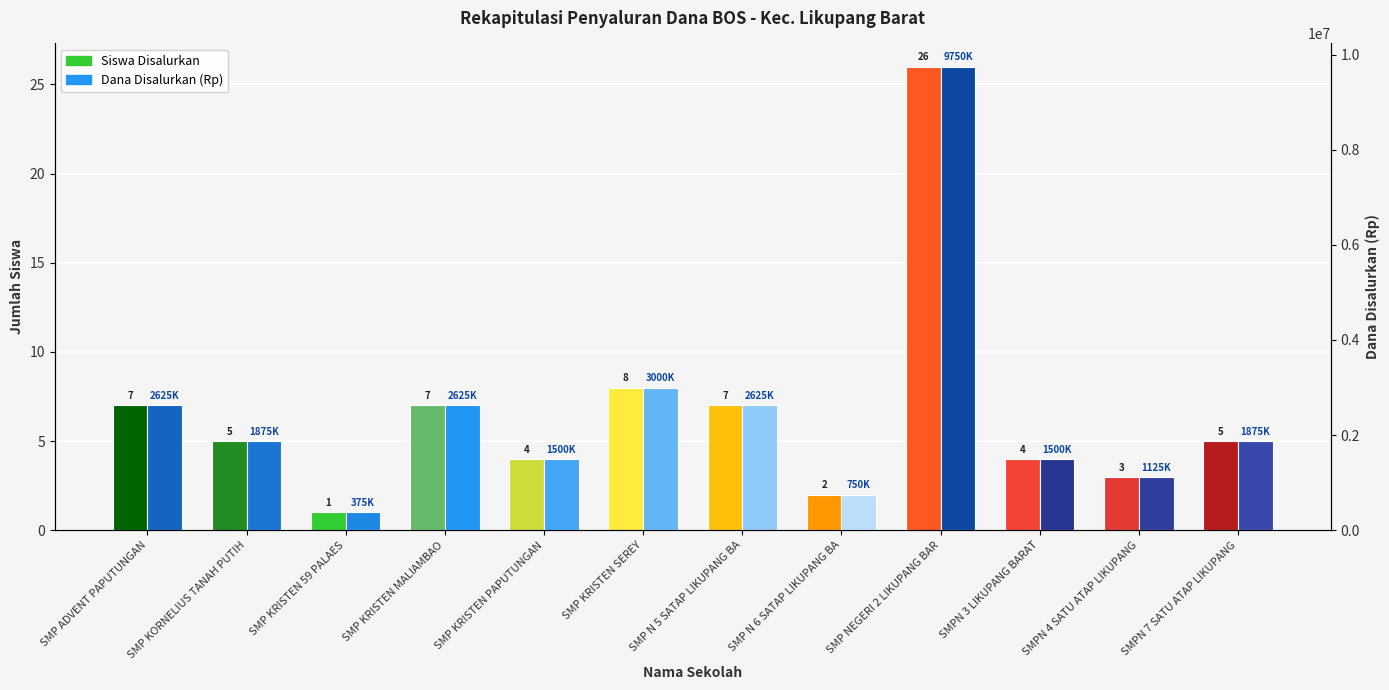

Is it true that Siswa Disalurkan equals 4 at SMP KRISTEN PAPUTUNGAN?

True